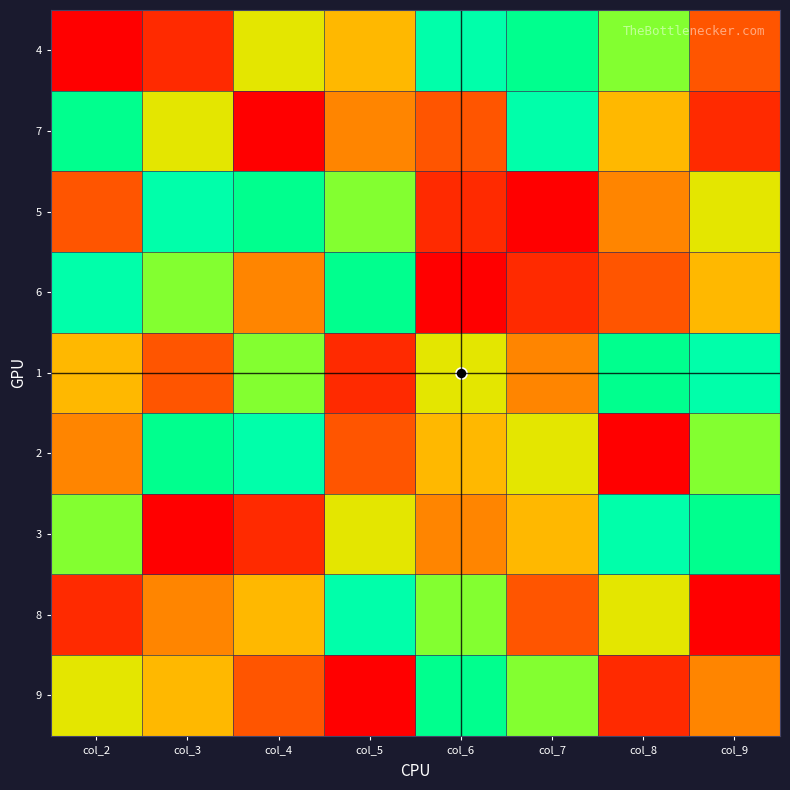

Which series changed the most between col_5 and col_9?

8